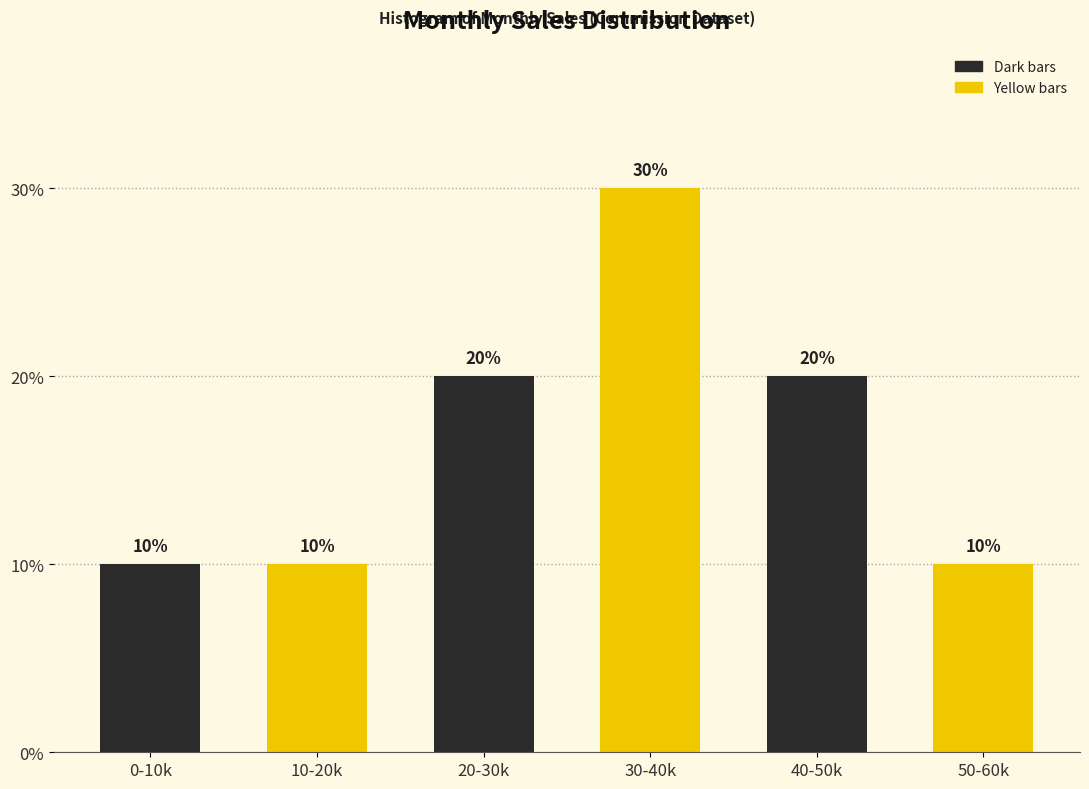

Reading left to right, what are all the values shown in this chart?

10	10	20	30	20	10